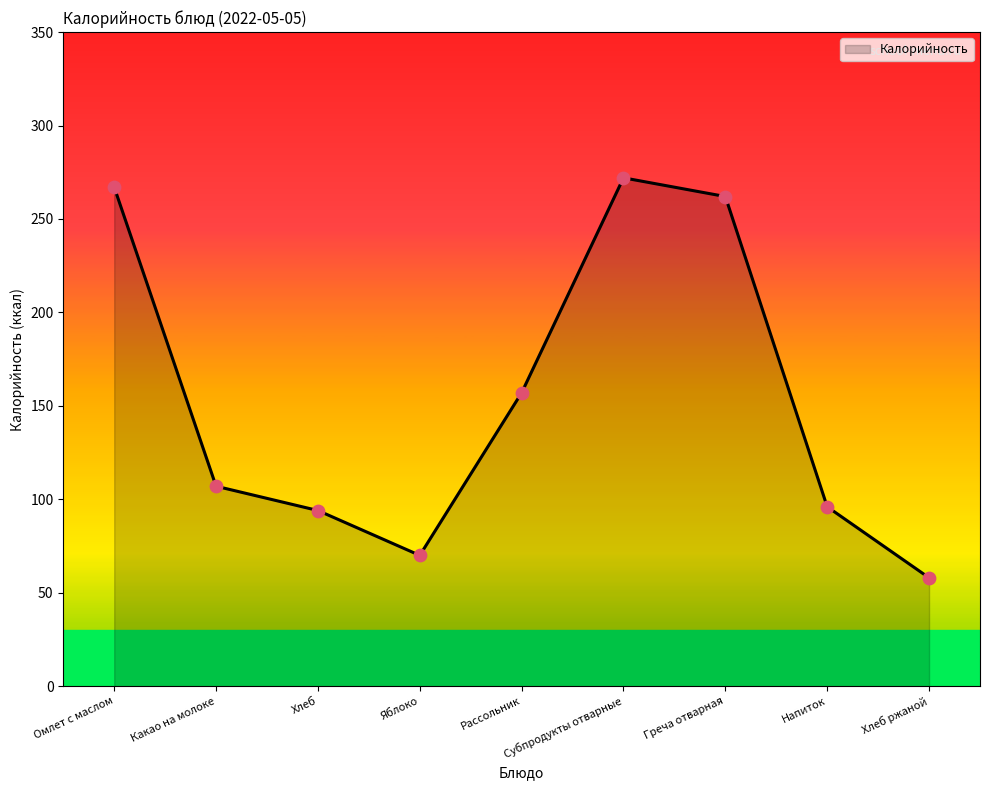

What is the change in value from Омлет с маслом to Греча отварная?

-5